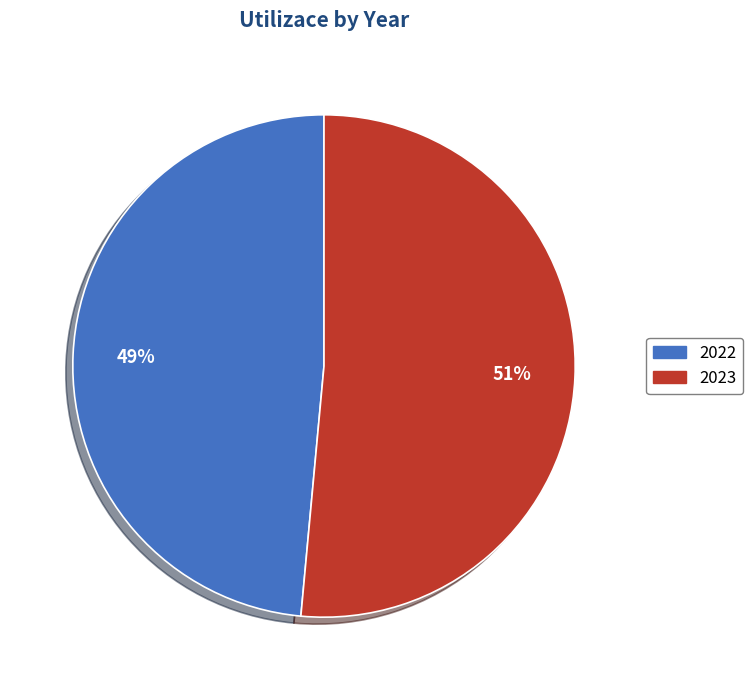

What percentage is the 2023 slice, to the nearest percent?

51%